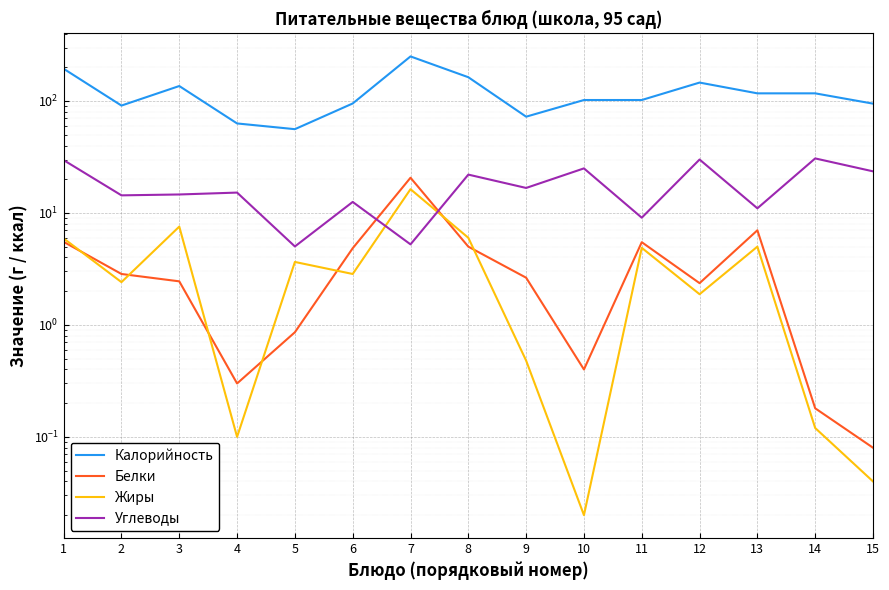

Reading right to left, extract all data points from this chart.

Калорийность: 15=94.7	14=117.0	13=117.0	12=146.0	11=102.0	10=102.0	9=72.4	8=163.0	7=250.0	6=95.0	5=56.0	4=63.0	3=136.0	2=91.0	1=194.0
Белки: 15=0.1	14=0.2	13=7.0	12=2.4	11=5.5	10=0.4	9=2.6	8=5.0	7=20.6	6=4.8	5=0.9	4=0.3	3=2.5	2=2.9	1=5.5
Жиры: 15=0.0	14=0.1	13=5.0	12=1.9	11=4.9	10=0.0	9=0.5	8=6.0	7=16.3	6=2.9	5=3.6	4=0.1	3=7.5	2=2.4	1=5.9
Углеводы: 15=23.5	14=30.7	13=11.0	12=30.0	11=9.1	10=25.0	9=16.7	8=22.0	7=5.2	6=12.5	5=5.0	4=15.2	3=14.6	2=14.4	1=29.6